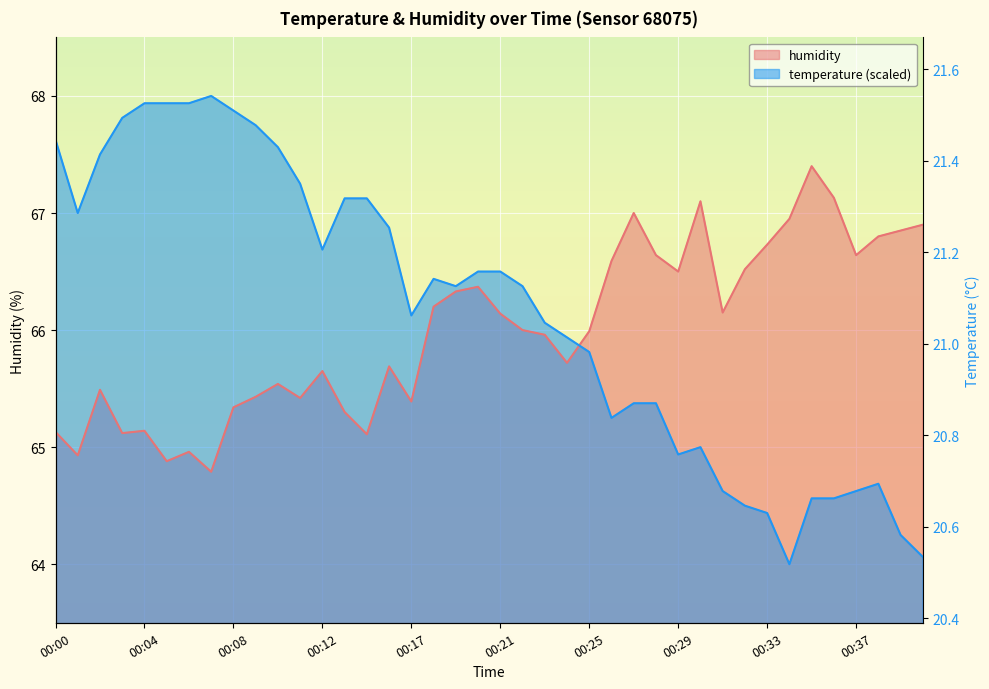

List the labels in order of humidity value, smallest first.

00:07, 00:05, 00:01, 00:06, 00:15, 00:03, 00:00, 00:04, 00:13, 00:08, 00:17, 00:11, 00:09, 00:02, 00:10, 00:12, 00:16, 00:24, 00:23, 00:25, 00:22, 00:21, 00:31, 00:18, 00:19, 00:20, 00:29, 00:32, 00:26, 00:28, 00:37, 00:33, 00:38, 00:39, 00:40, 00:34, 00:27, 00:30, 00:36, 00:35